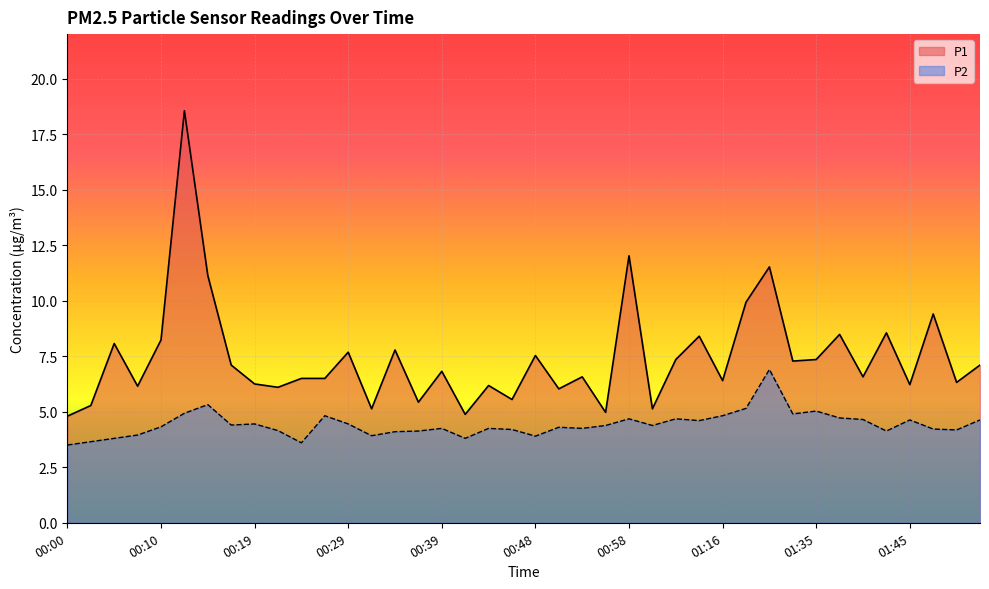

Which series has the largest total across all categories?

P1